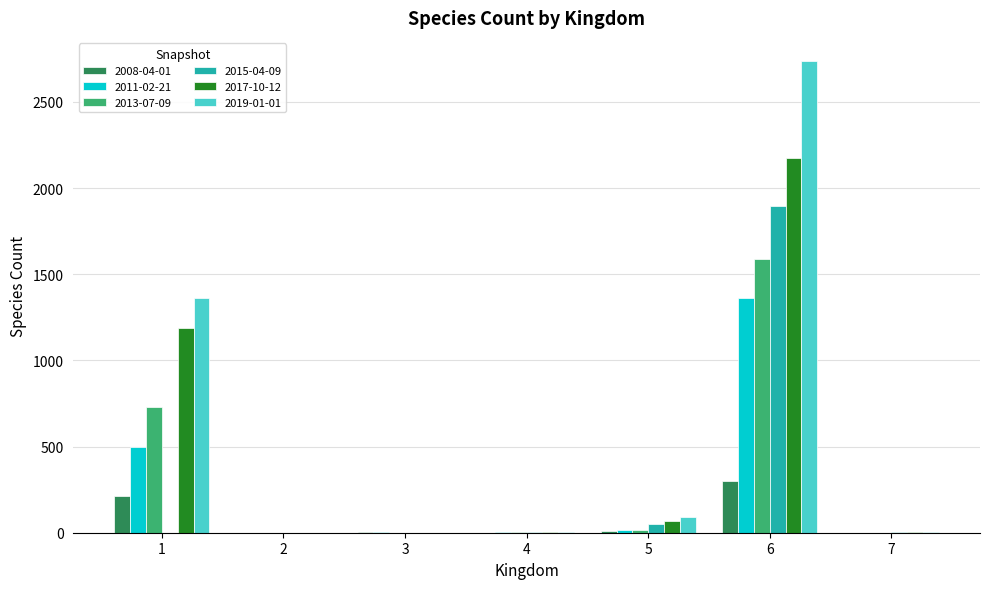

Is it true that 2011-02-21 equals 314 at 1?

False